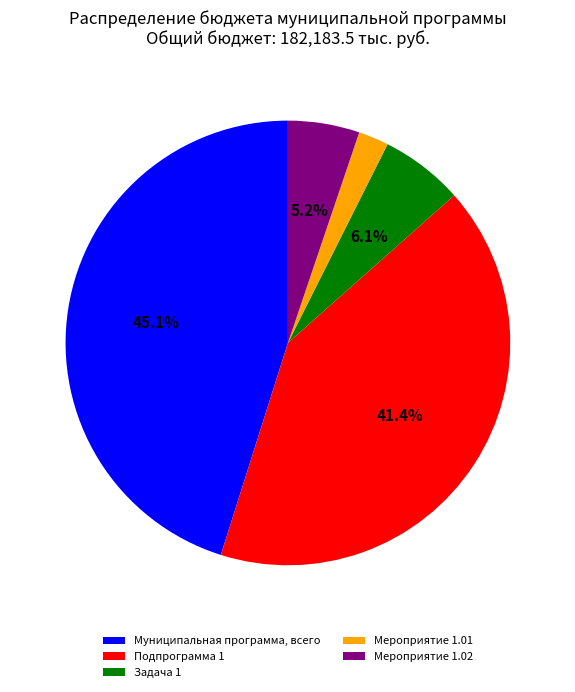

To the nearest percent, what percentage of the pie is Подпрограмма 1?

41%